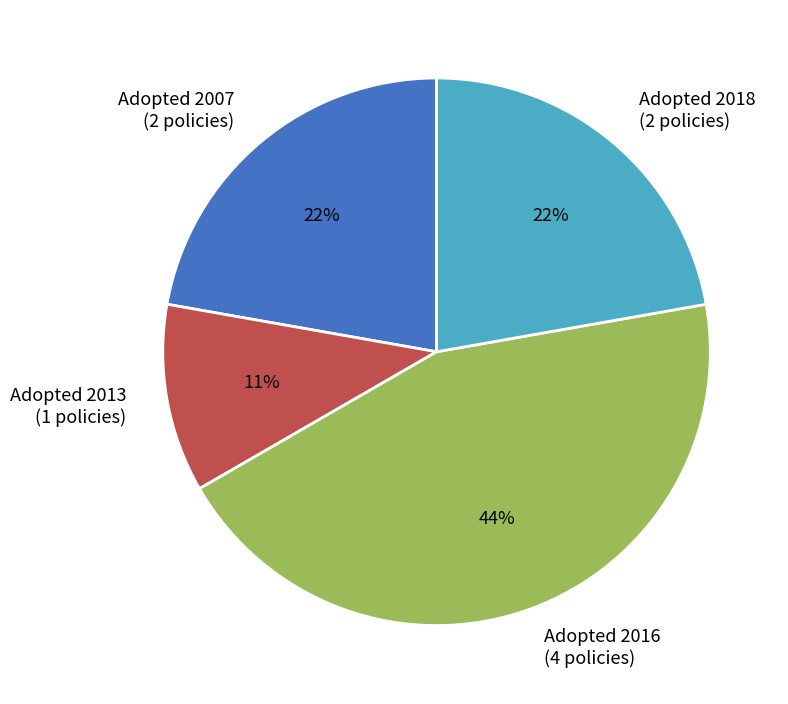

Is the sum of Adopted 2007 (2 policies) and Adopted 2016 (4 policies) greater than half?

Yes